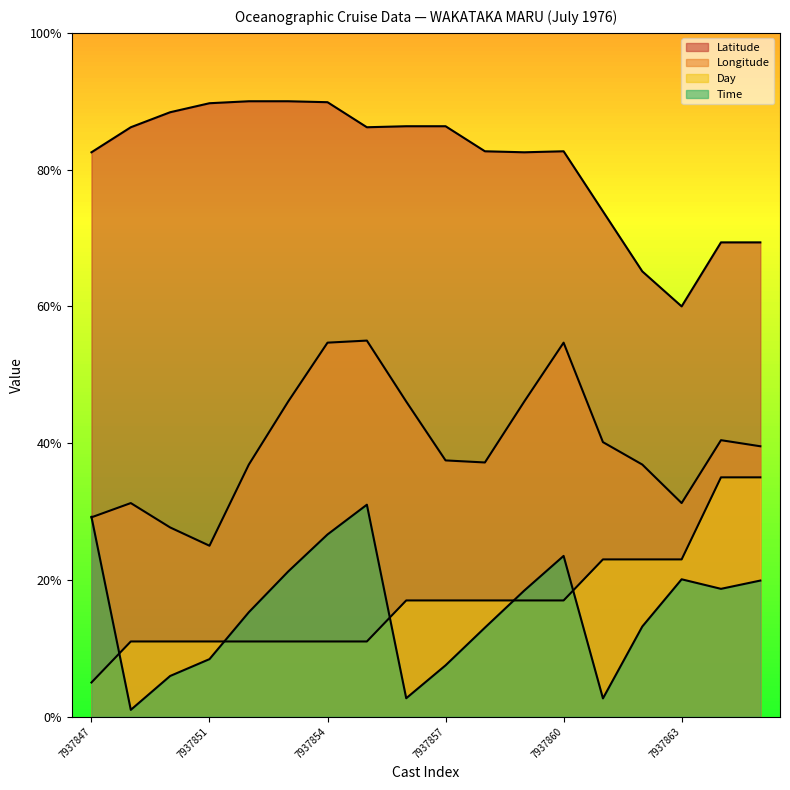

True or false: Latitude and Longitude intersect in this chart.

False